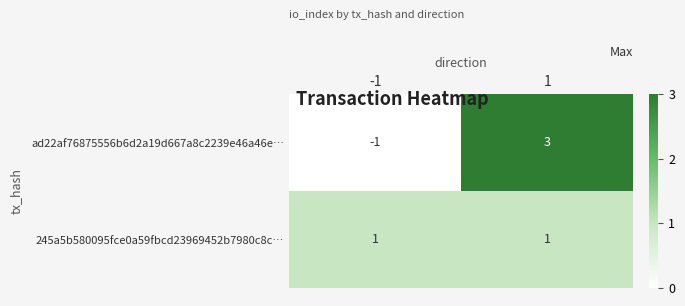

Which series changed the most between -1 and 1?

ad22af76875556b6d2a19d667a8c2239e46a46e…